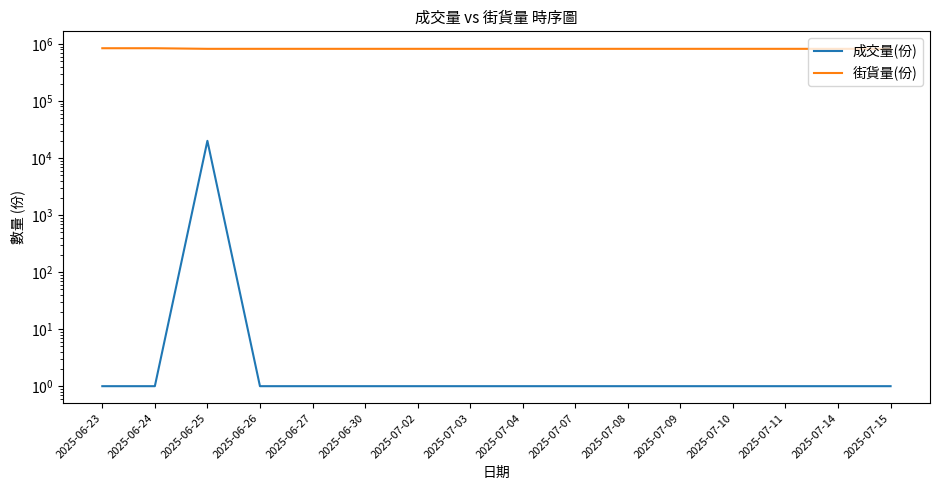

How many lines are shown in the chart?

2